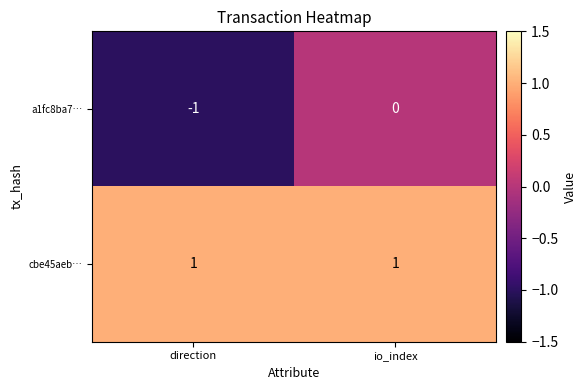

Rank the series at io_index from highest to lowest value.

cbe45aeb…, a1fc8ba7…